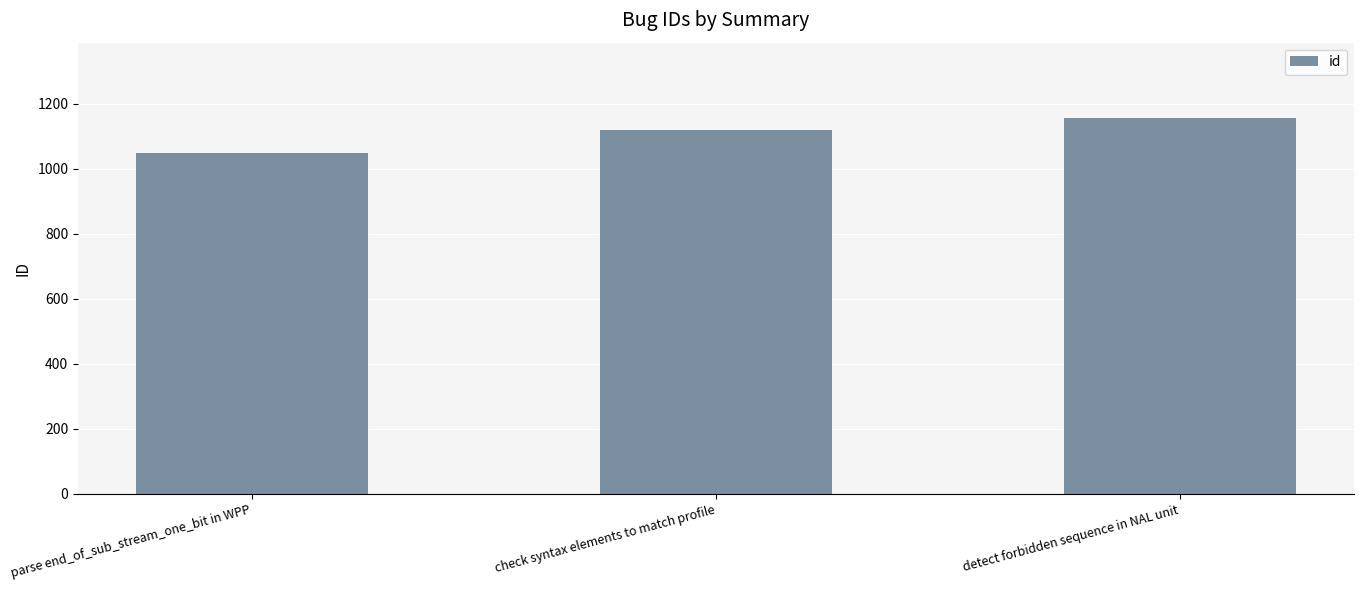

List the labels in order of value, largest first.

detect forbidden sequence in NAL unit, check syntax elements to match profile, parse end_of_sub_stream_one_bit in WPP